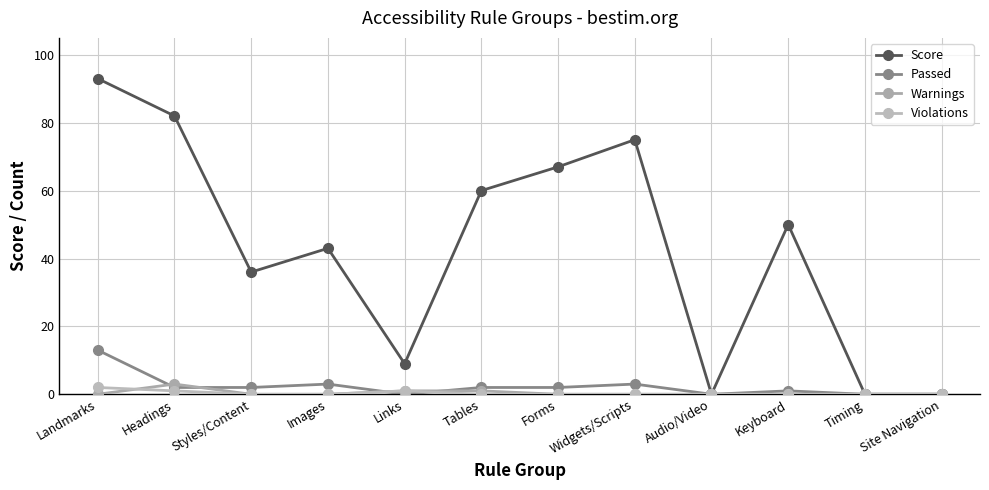

Reading left to right, extract all data points from this chart.

Score: 93	82	36	43	9	60	67	75	0	50	0	0
Passed: 13	2	2	3	0	2	2	3	0	1	0	0
Warnings: 0	3	0	0	1	1	0	0	0	0	0	0
Violations: 2	1	0	0	1	0	0	0	0	0	0	0